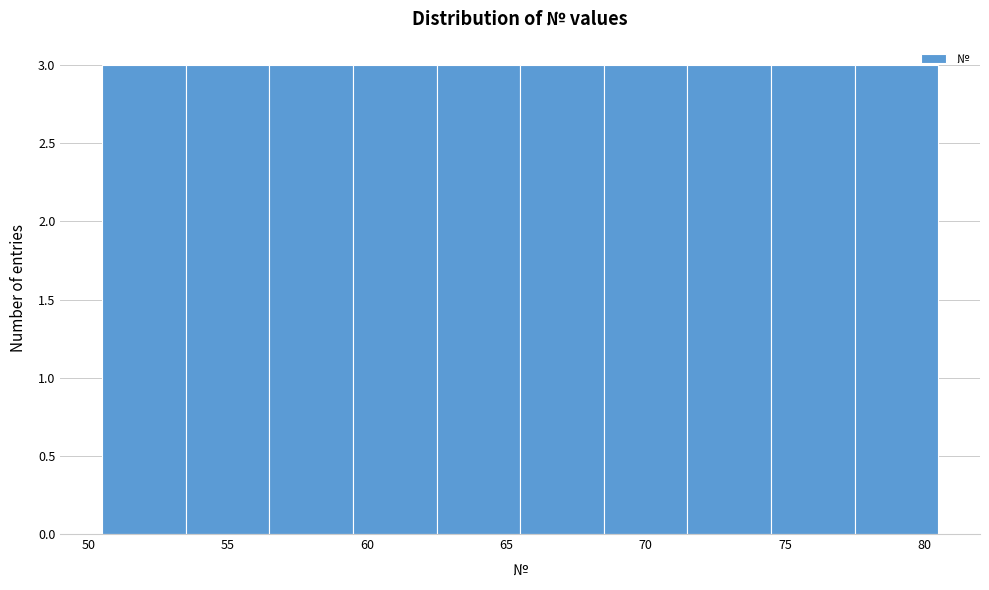

Reading left to right, list every bar in this chart as the range it spans on the x-axis followed by its height. The values are not printed on the chart, so give them approximately, as read against the axis.

50.5 to 53.5: 3
53.5 to 56.5: 3
56.5 to 59.5: 3
59.5 to 62.5: 3
62.5 to 65.5: 3
65.5 to 68.5: 3
68.5 to 71.5: 3
71.5 to 74.5: 3
74.5 to 77.5: 3
77.5 to 80.5: 3